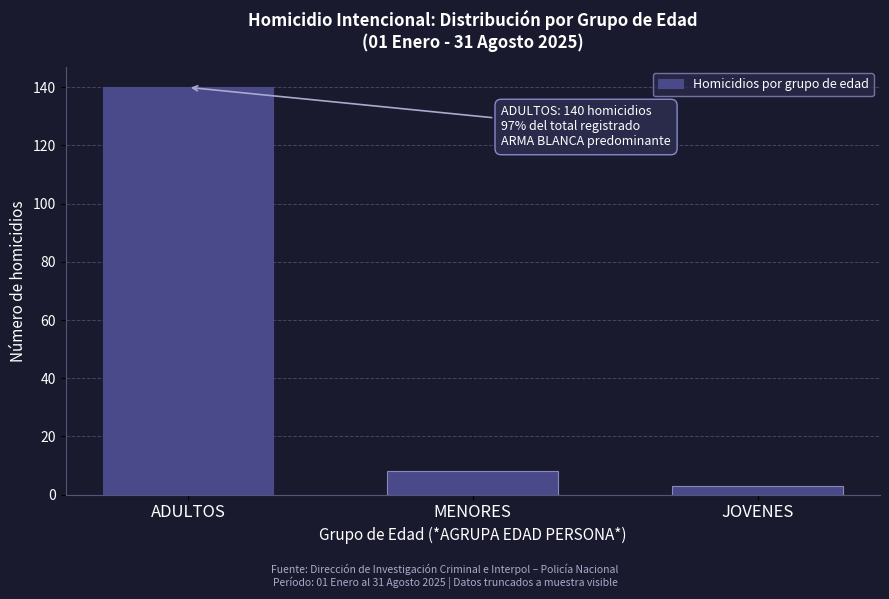

Reading left to right, extract all data points from this chart.

140	8	3